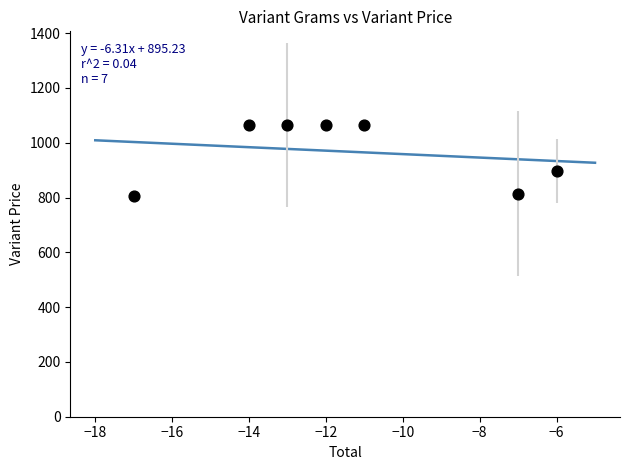

What Y value in the scatter plot is closest to 934?

897.3